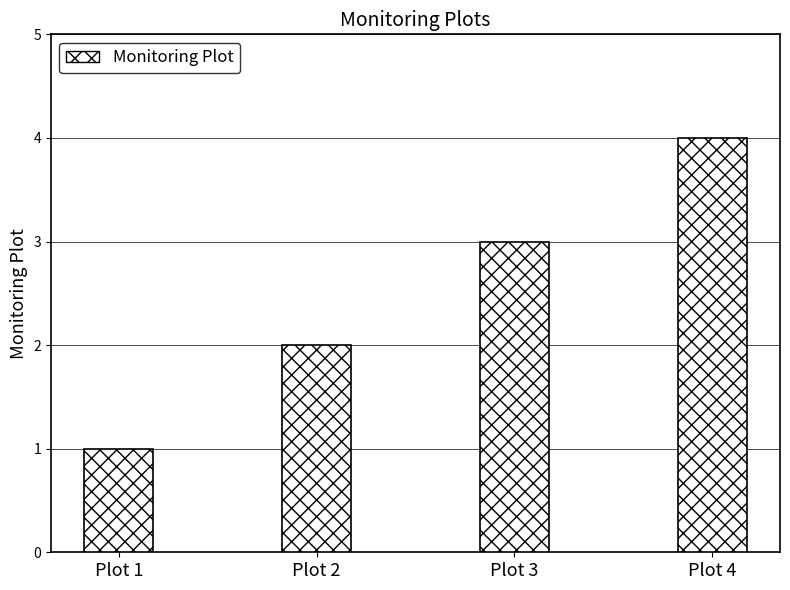

True or false: the data shows 2 at Plot 2.

True